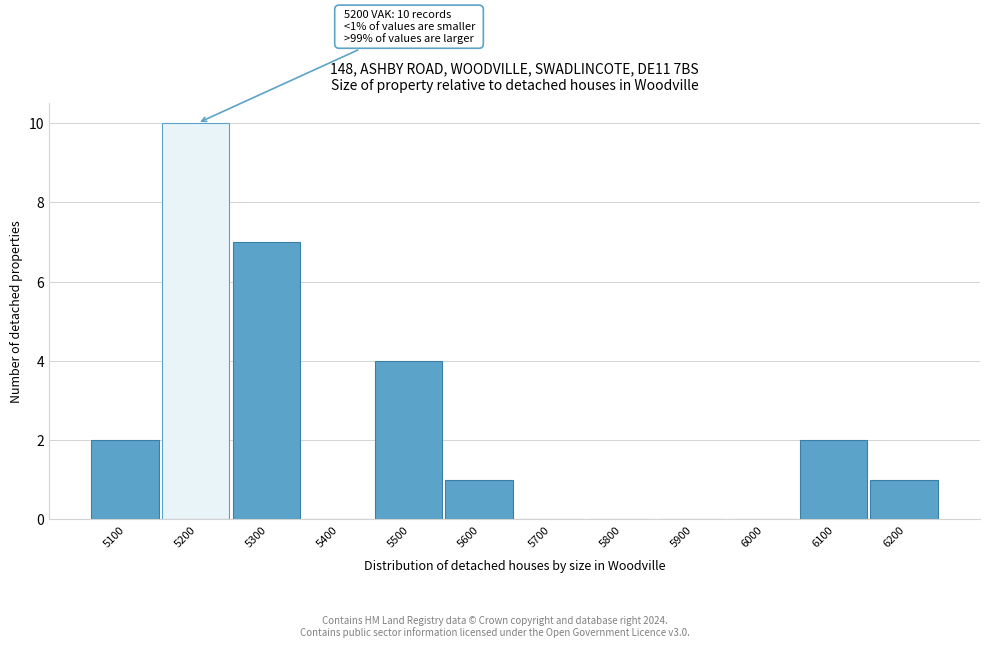

Reading right to left, transcribe all the data shown in this chart.

6200=1	6100=2	6000=0	5900=0	5800=0	5700=0	5600=1	5500=4	5400=0	5300=7	5200=10	5100=2